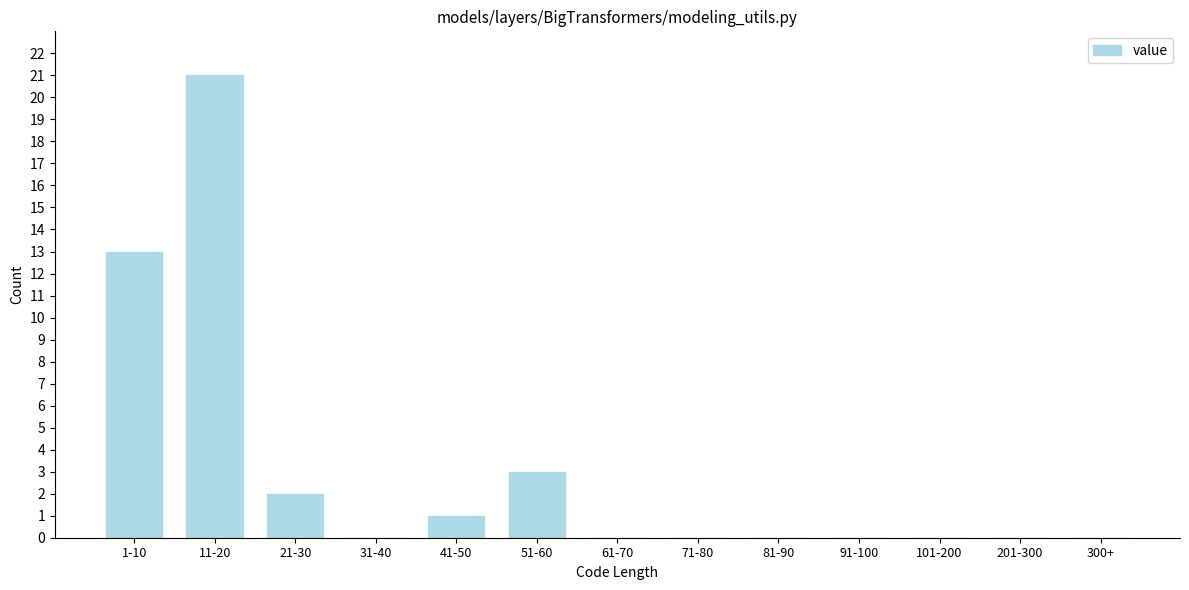

Reading left to right, list all the values displayed in this chart.

1-10=13	11-20=21	21-30=2	31-40=0	41-50=1	51-60=3	61-70=0	71-80=0	81-90=0	91-100=0	101-200=0	201-300=0	300+=0